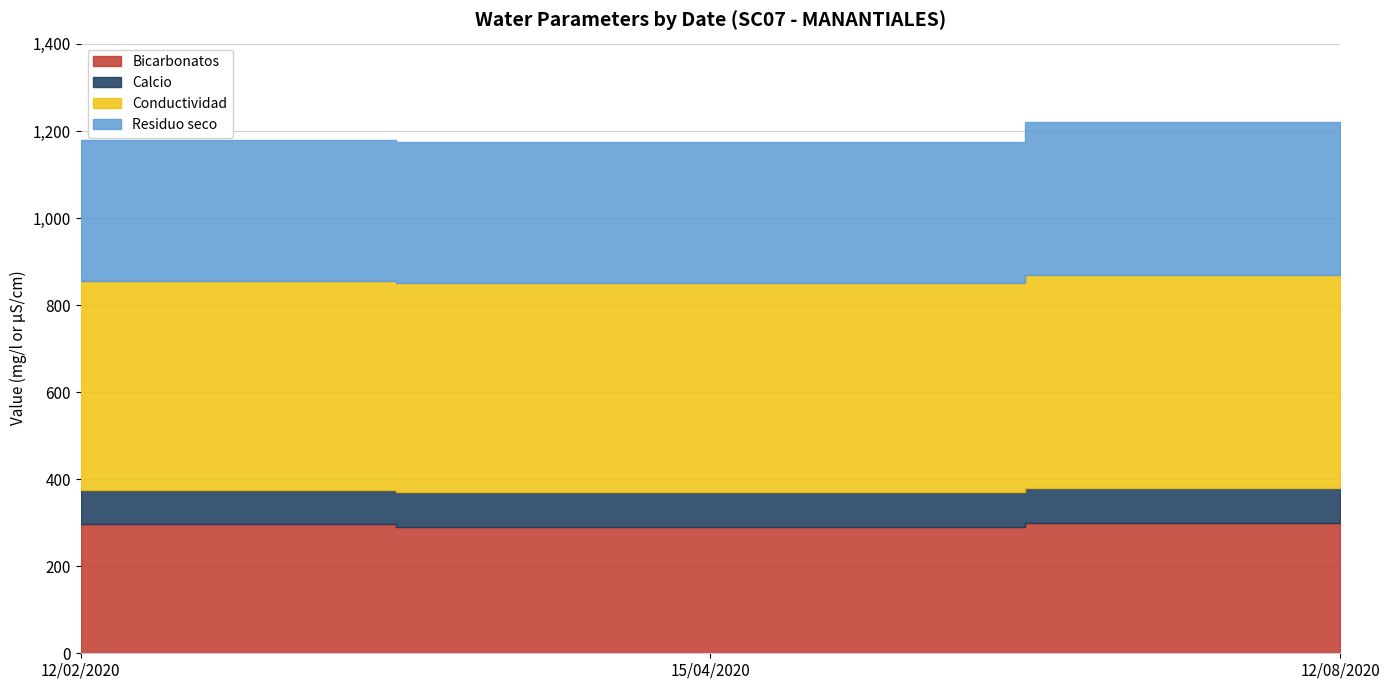

How many lines are shown in the chart?

4